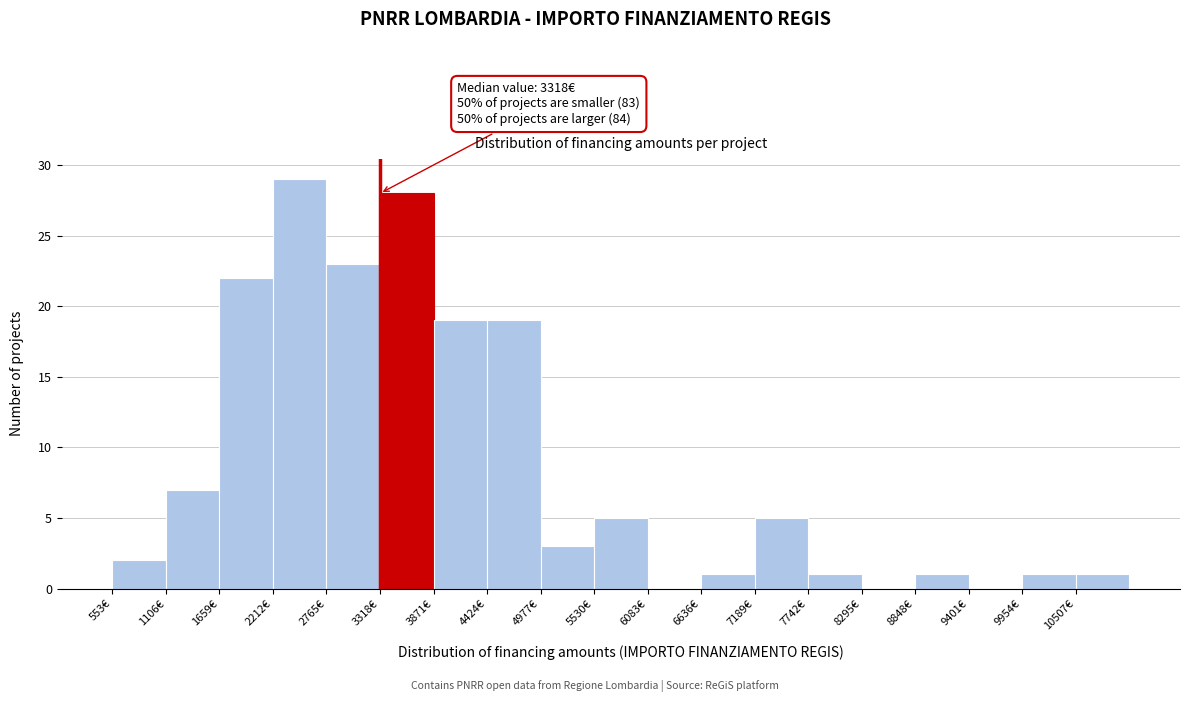

Which range on the x-axis has the tallest bar?

2200 to 2800